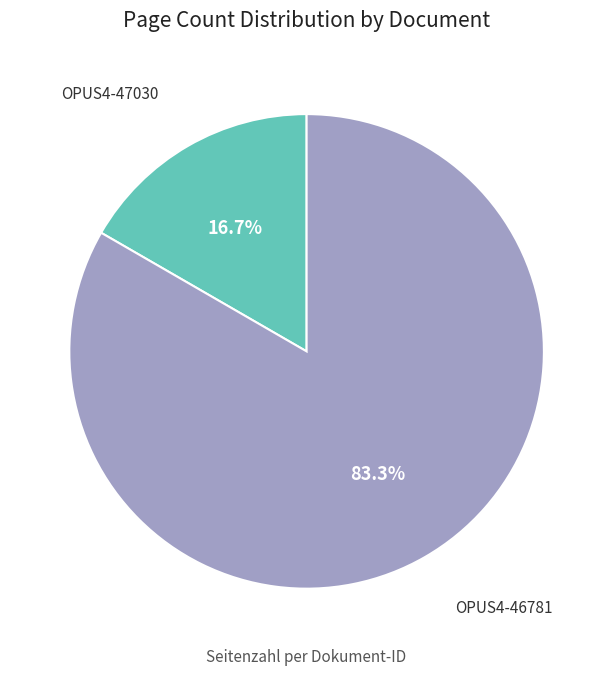

How many segments does this pie chart have?

2